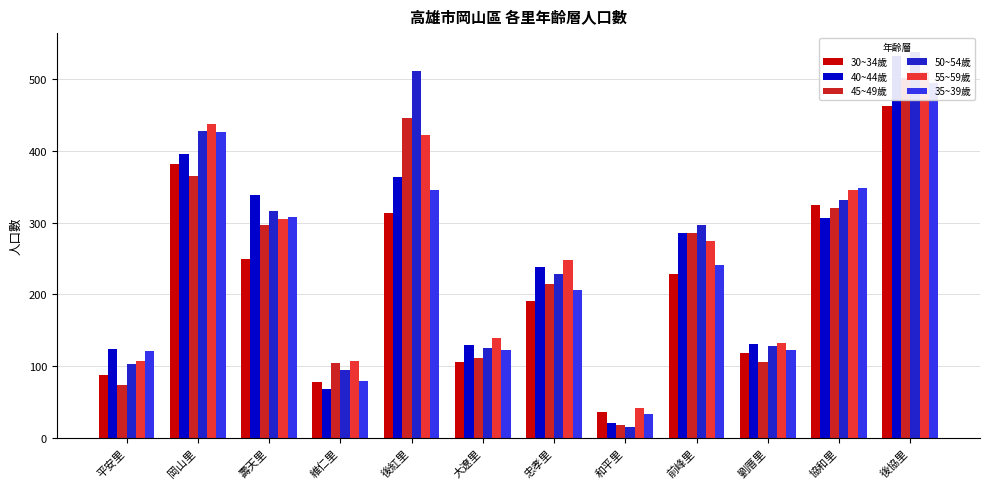

Where does the 50~54歲 series first go above 296?

岡山里